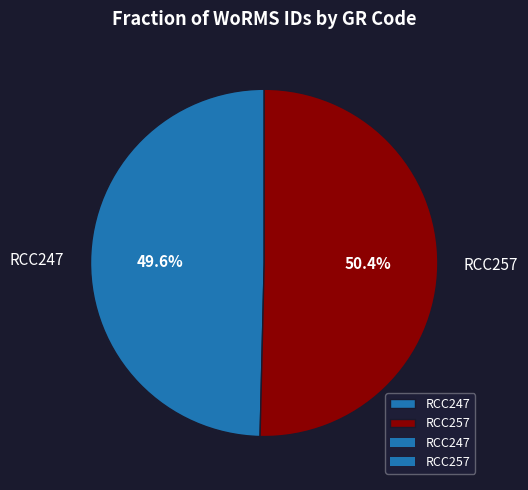

Approximately how many times larger is the value at RCC257 compared to RCC247?

1.0